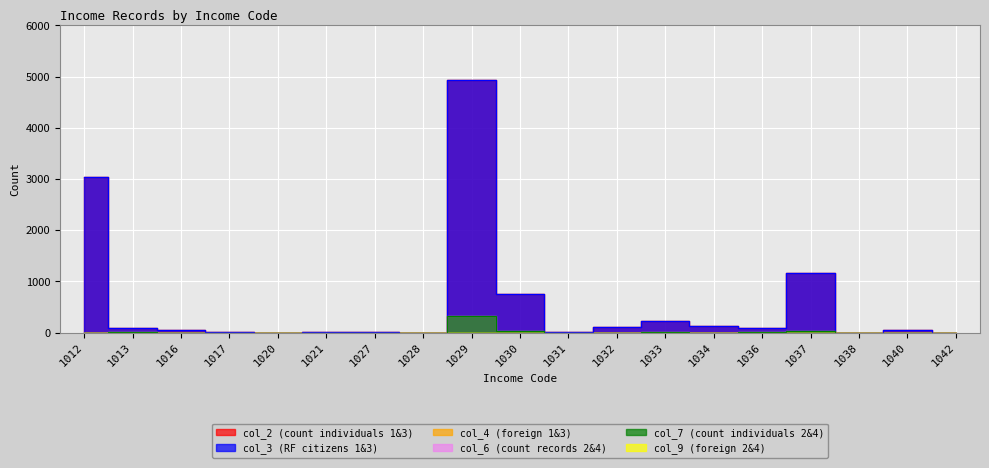

What is the sum of all col_6 (count records 2&4) values?

417